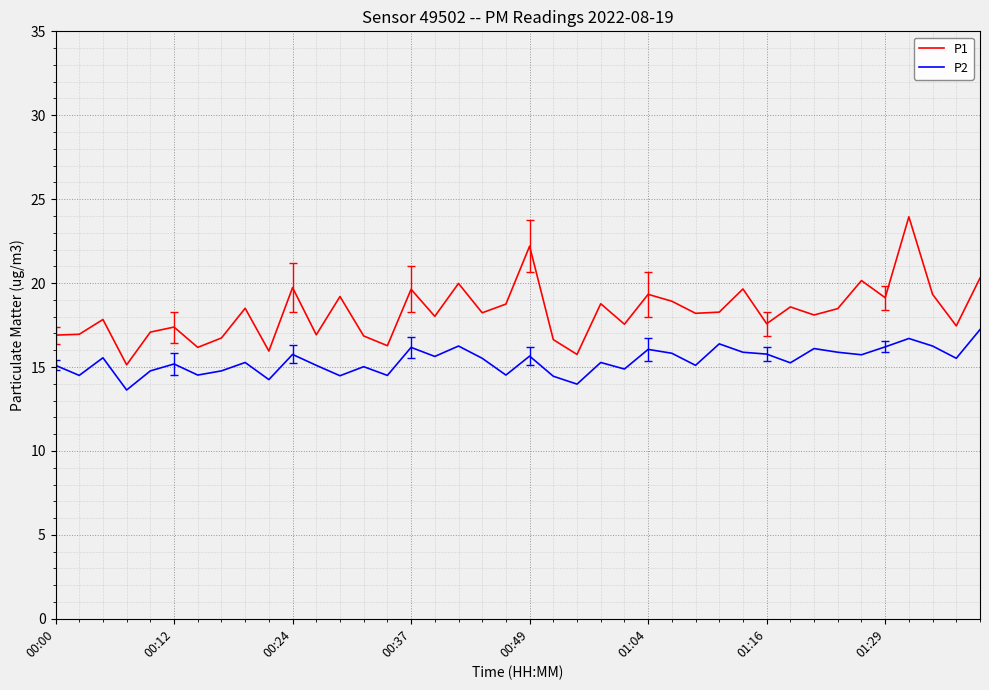

List the series in order of their overall mean, highest first.

P1, P2